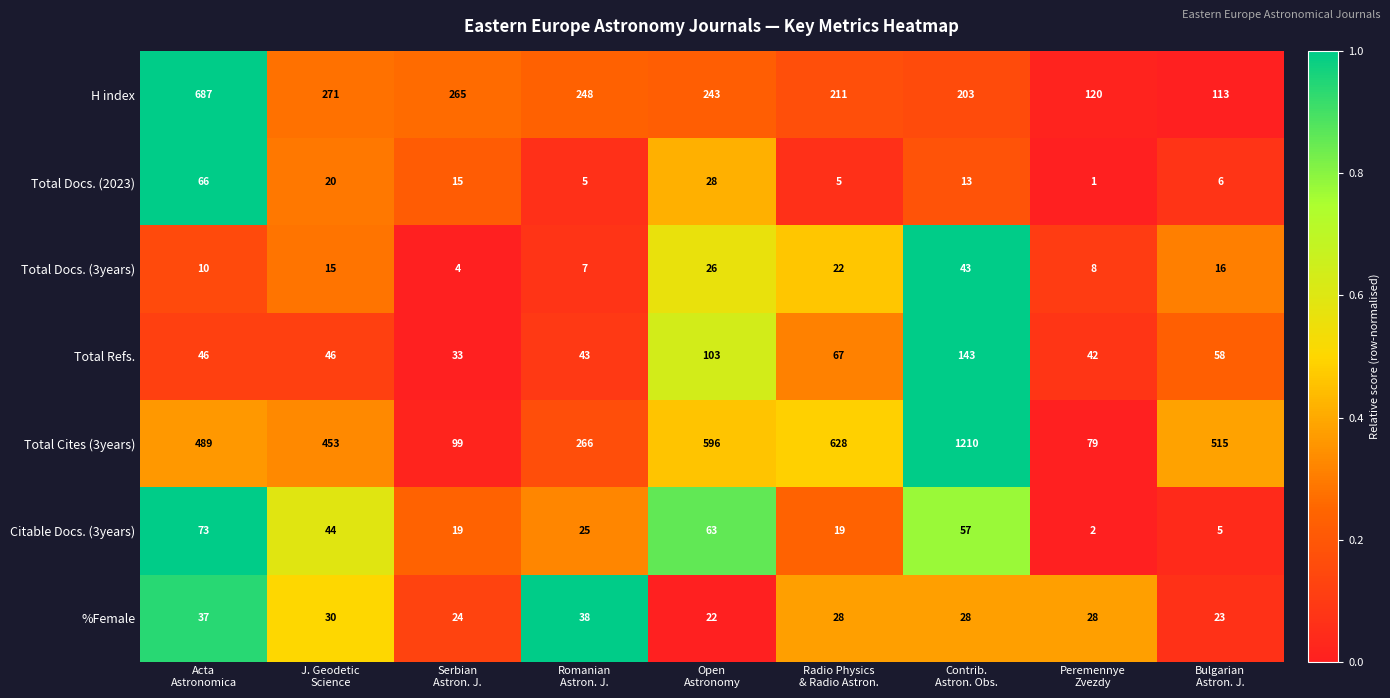

What is the sum of all H index values?

2361